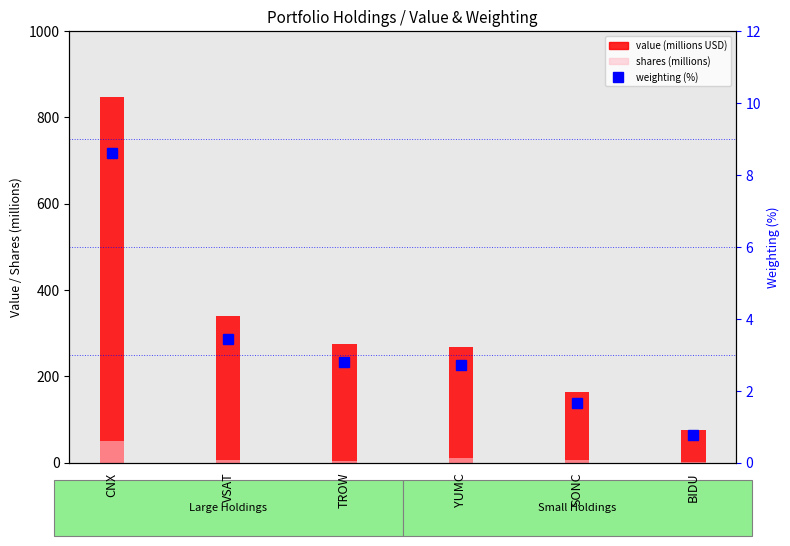

At which category is the sum across all series the highest?

CNX